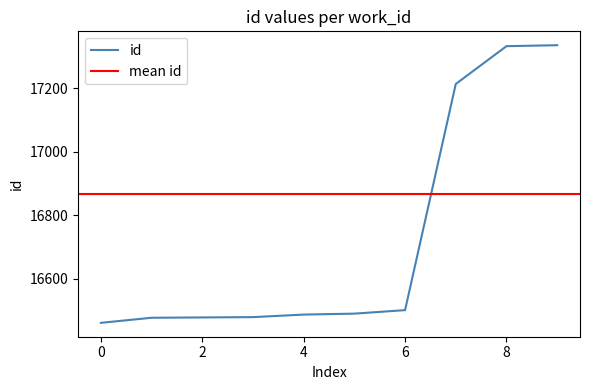

What is the highest value of the id series?

17335